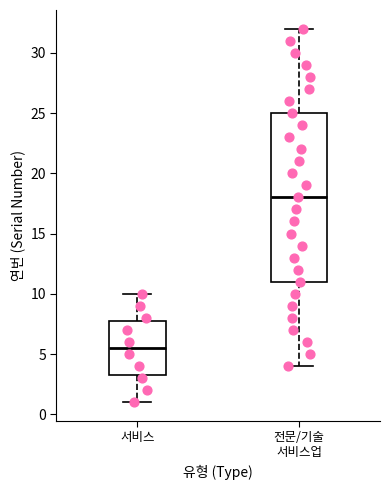

Which box is the tallest, from its lower edge to its upper edge?

전문/기술 서비스업